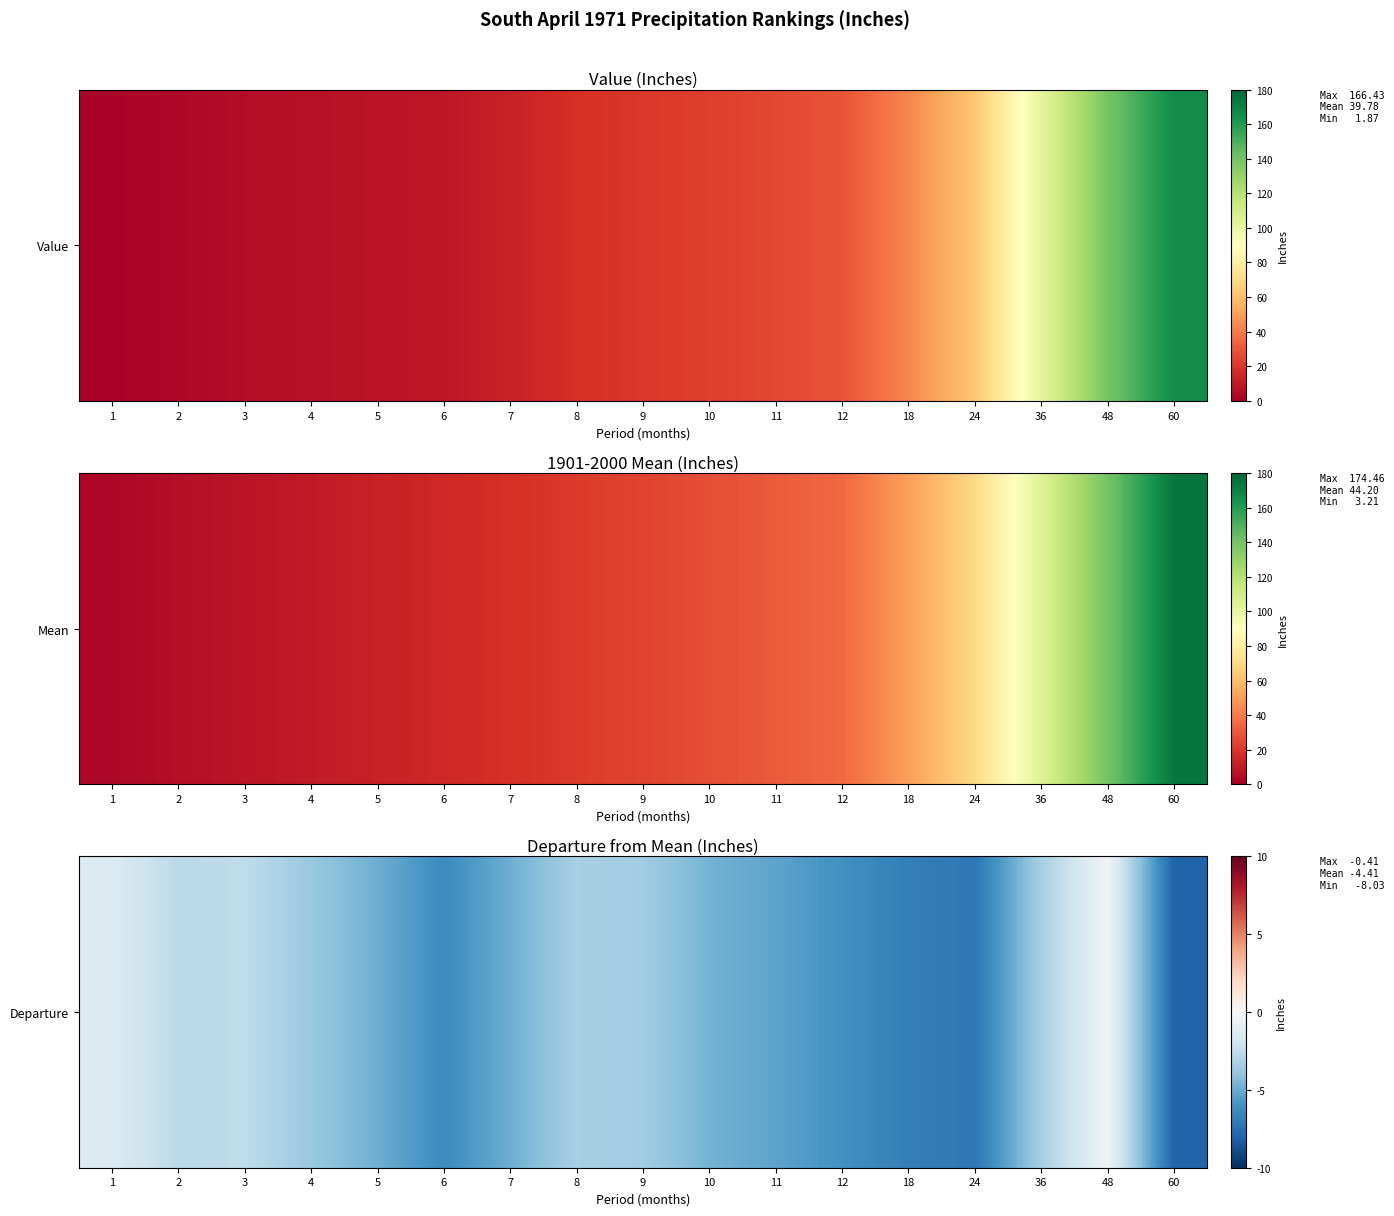

How many data points are above -4?

8